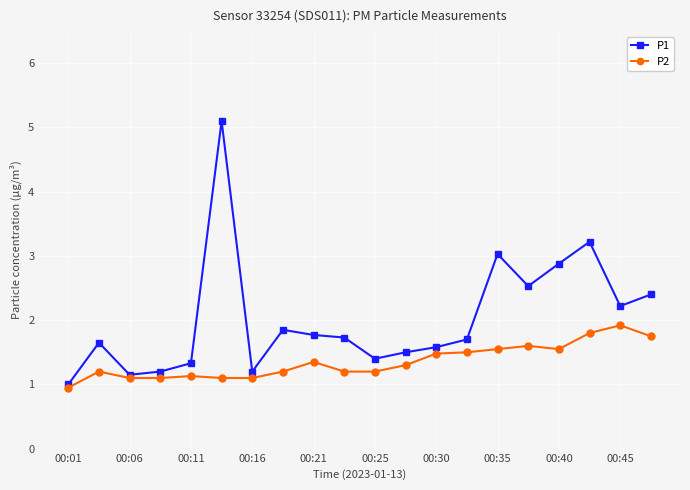

Which series has the largest total across all categories?

P1